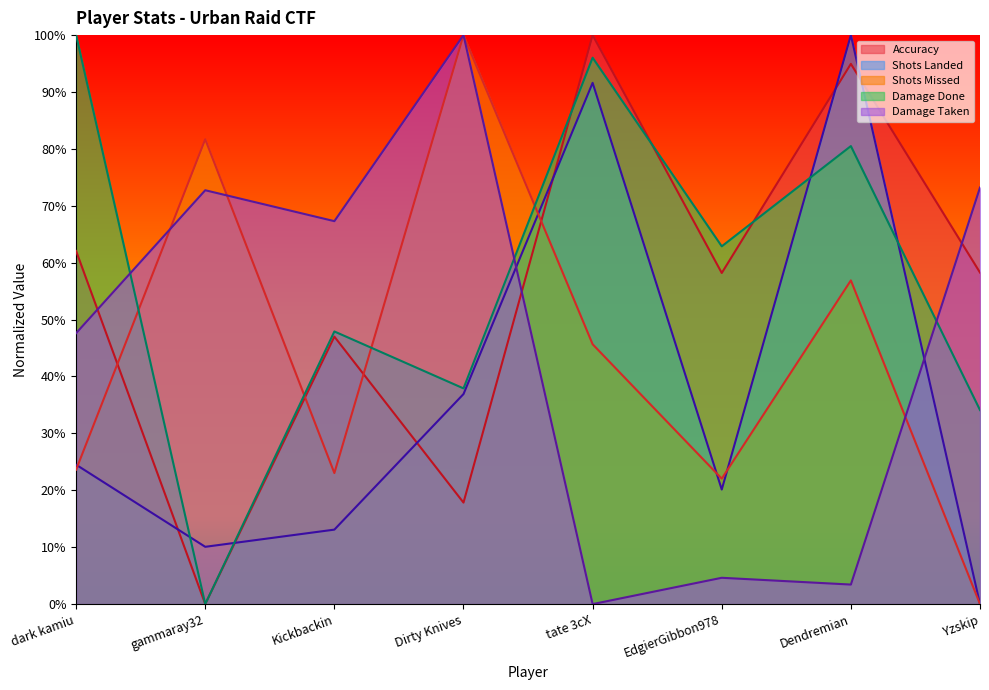

What is the difference between the maximum and minimum values in the DamageTaken series?

100.0